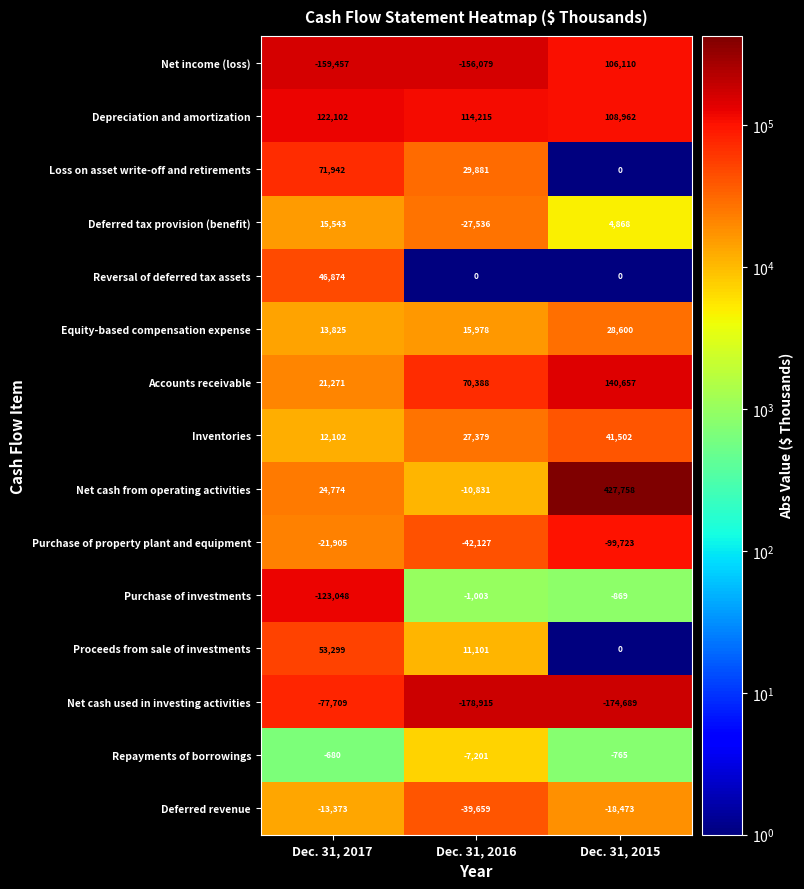

What is the sum of all Net cash from operating activities values?

441701